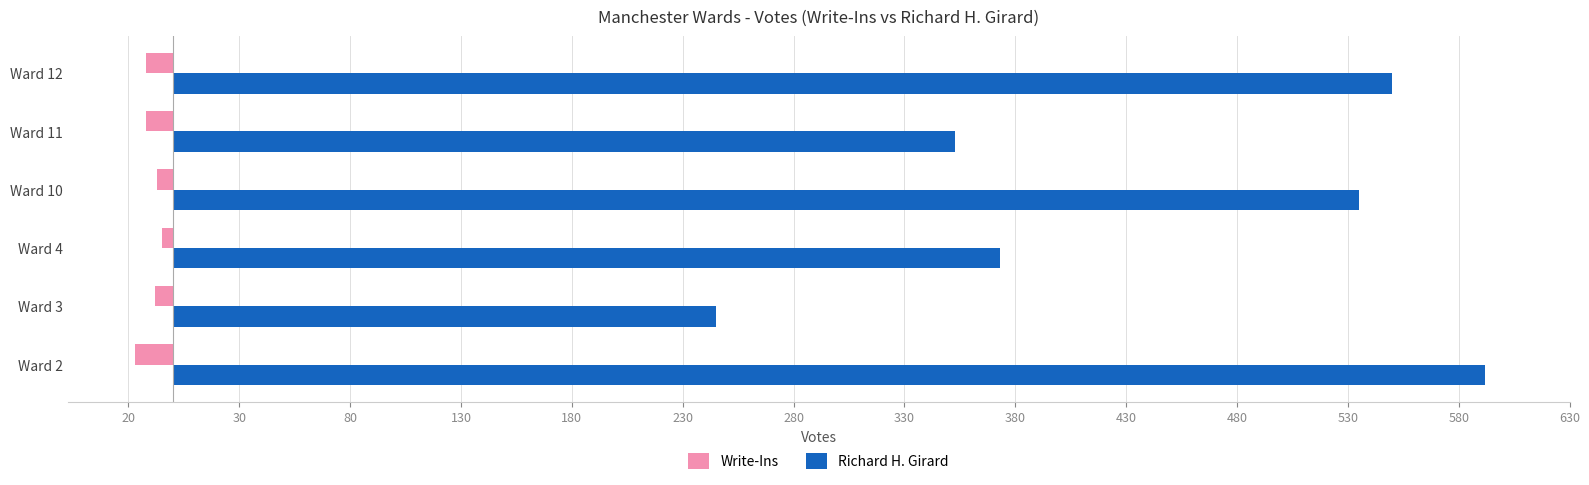

What is the sum of all Richard H. Girard values?

2648